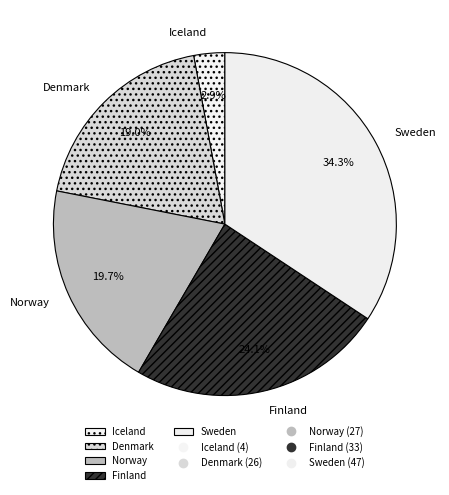

Which slice is the largest?

Sweden